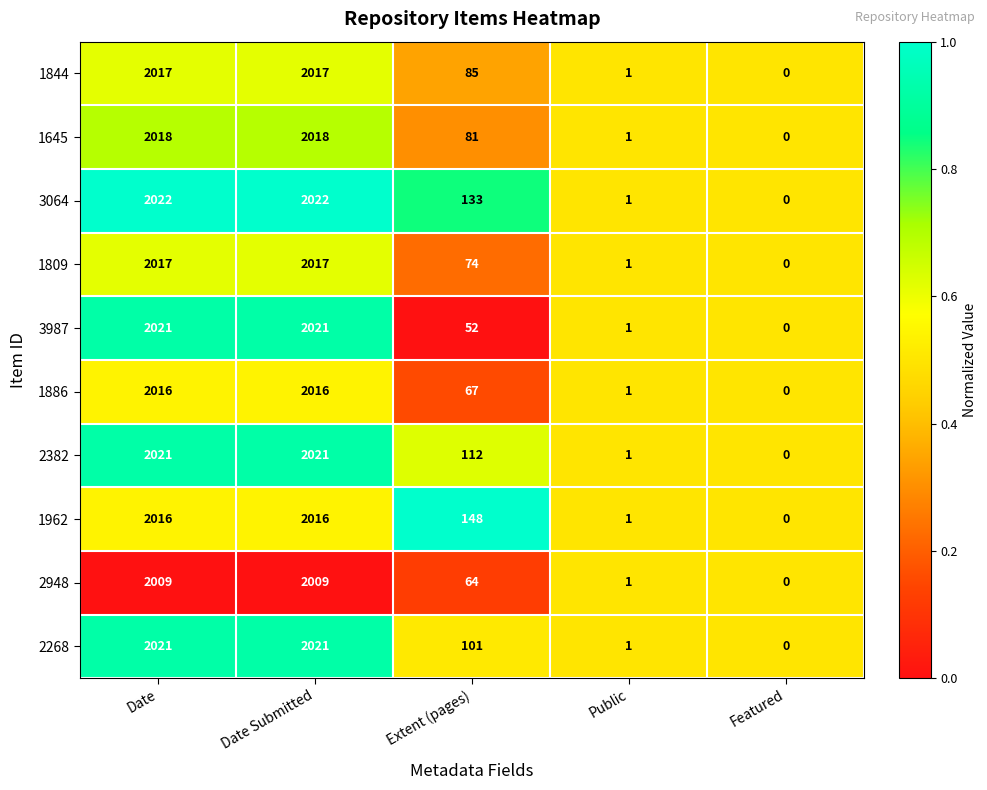

Is it true that 1844 equals 2017 at Date Submitted?

True